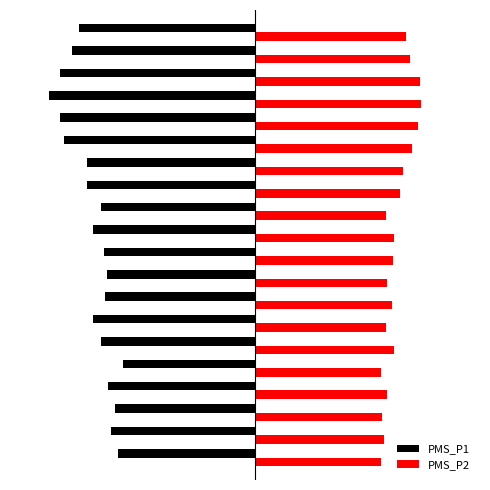

Which series has the largest total across all categories?

PMS_P2